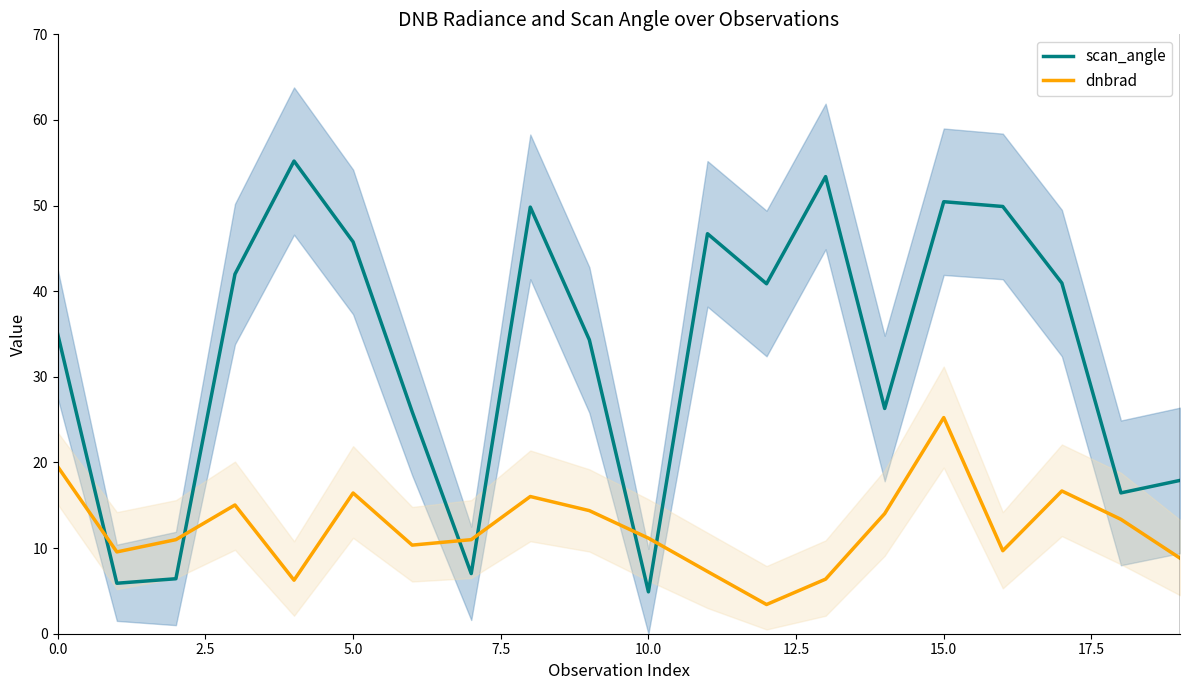

True or false: dnbrad has a value of 11.2 at 10.0.

True